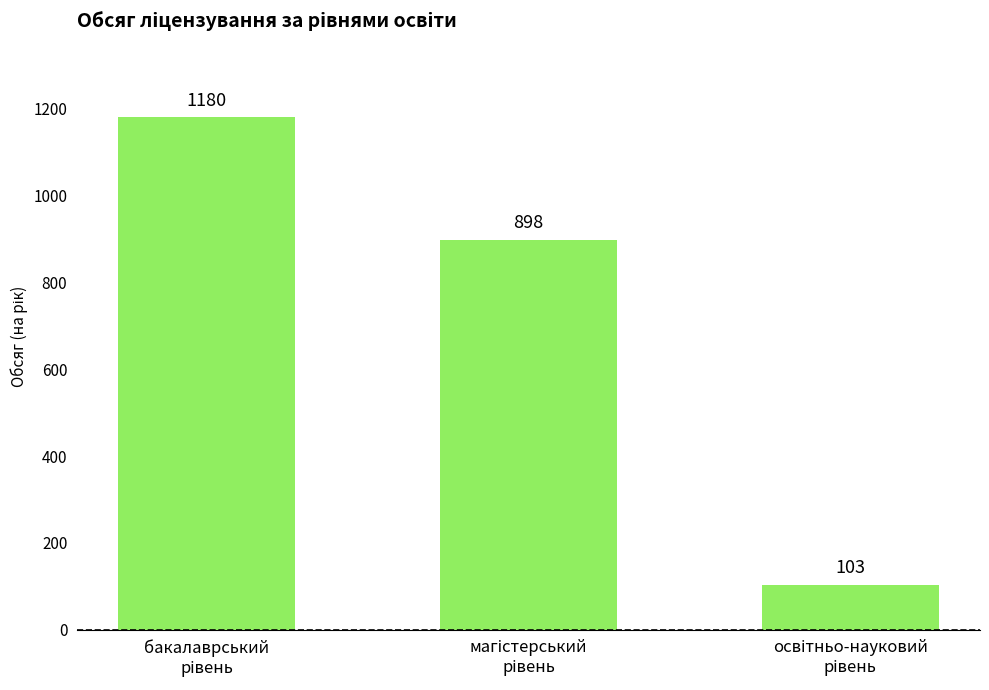

What is the value of the 1st bar from the left?

1180